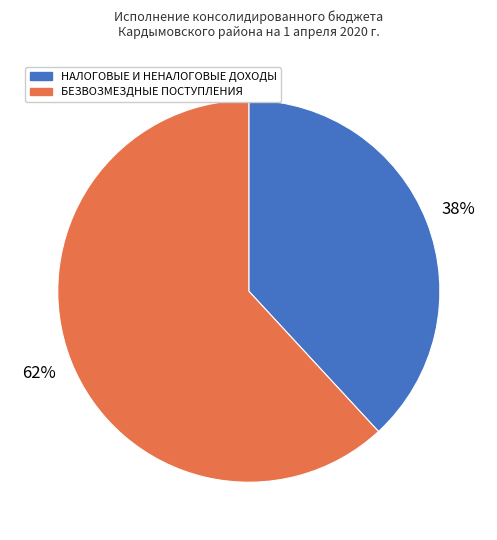

Which category has the biggest portion of the pie?

БЕЗВОЗМЕЗДНЫЕ ПОСТУПЛЕНИЯ